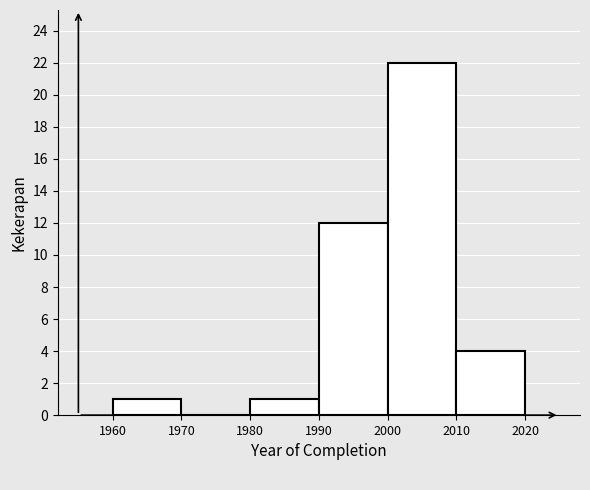

What is the height of the bar covering 1960 to 1970 on the x-axis? The values are not printed on the chart, so give them approximately, as read against the axis.

1